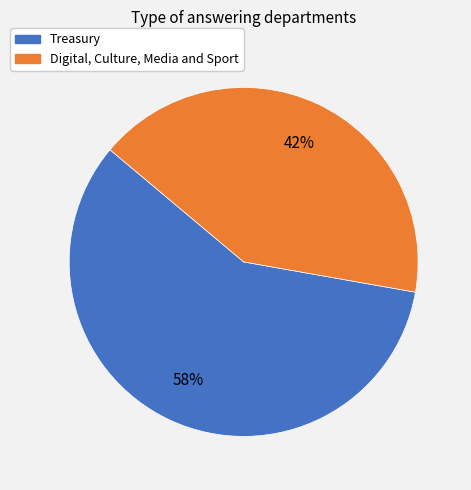

True or false: Digital, Culture, Media and Sport accounts for 42% of the total.

True